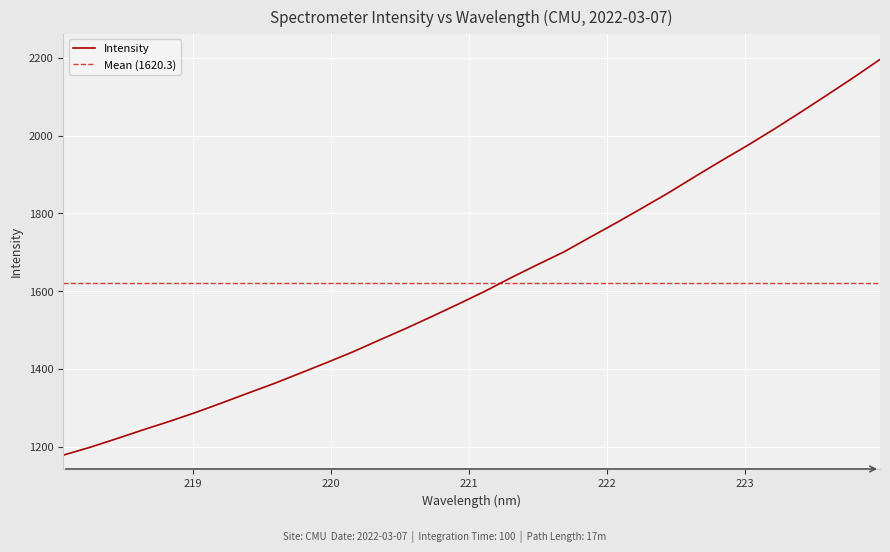

The chart shows a value of 1975.8 at 223.0264. True or false?

True